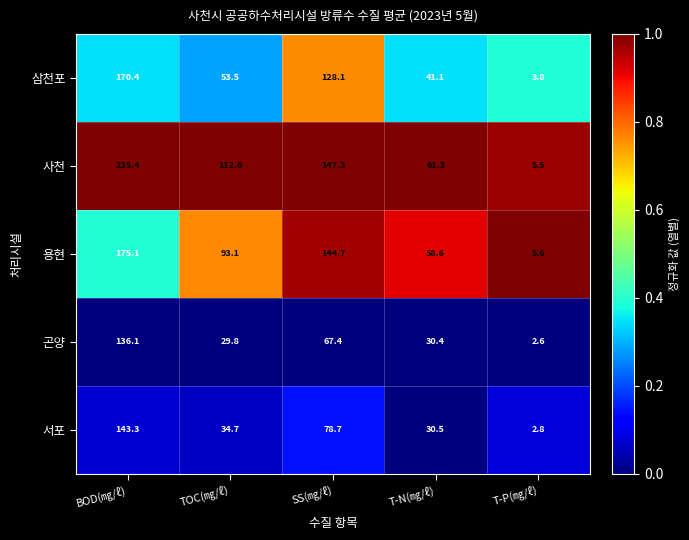

At which category does the chart reach its minimum across all series?

T-P(㎎/ℓ)